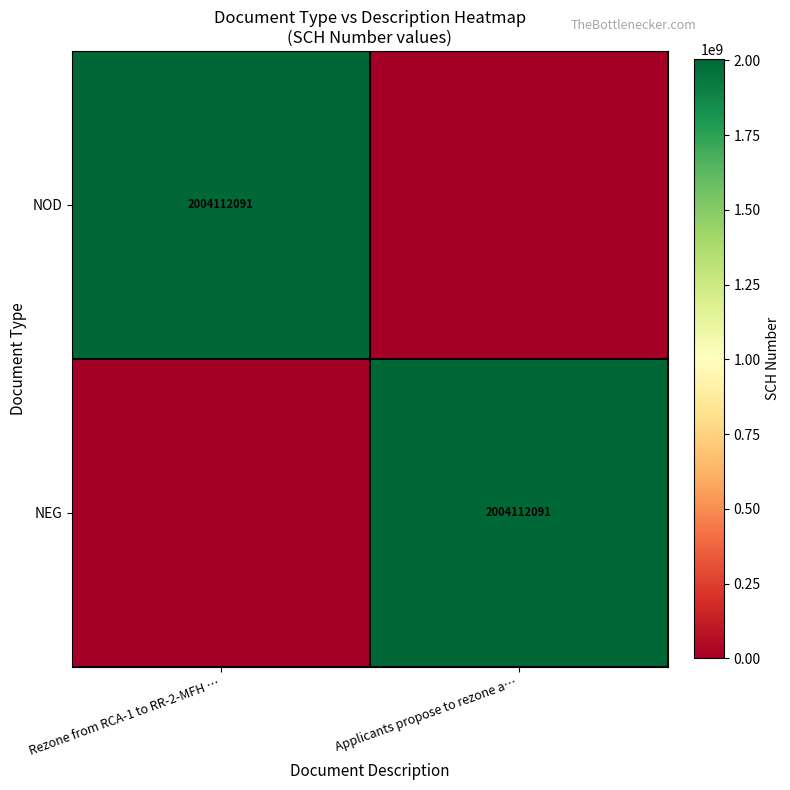

The value of NEG at Applicants propose to rezone a… is 2004112091. True or false?

True